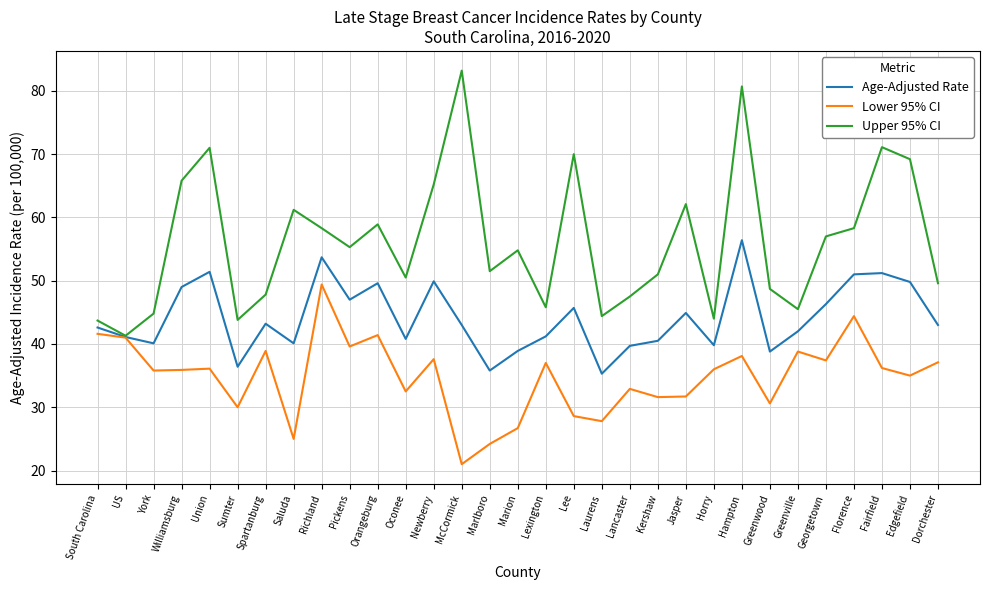

True or false: Upper 95% CI has a value of 70.0 at Lee.

True